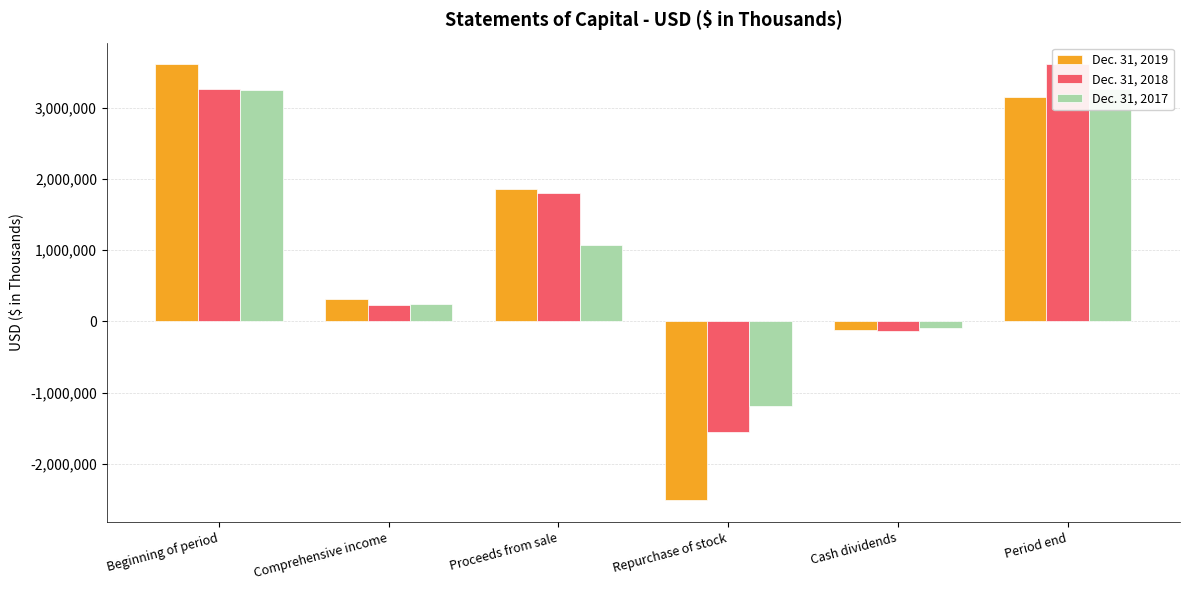

What is the maximum value shown in the chart?

3607359